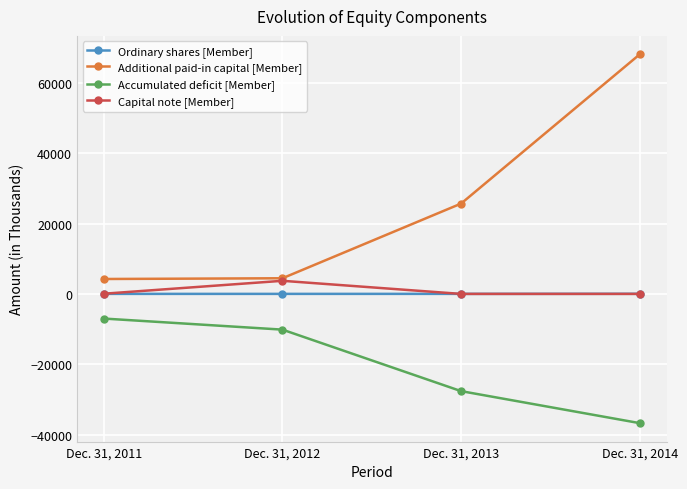

What is the sum of all Capital note [Member] values?

3776